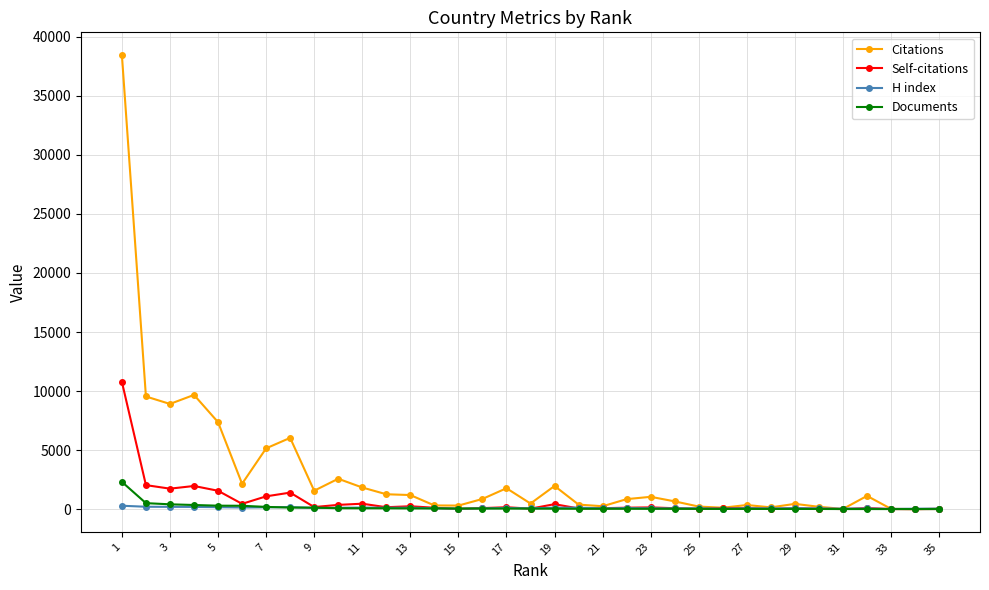

What is the sum of all H index values?

3483